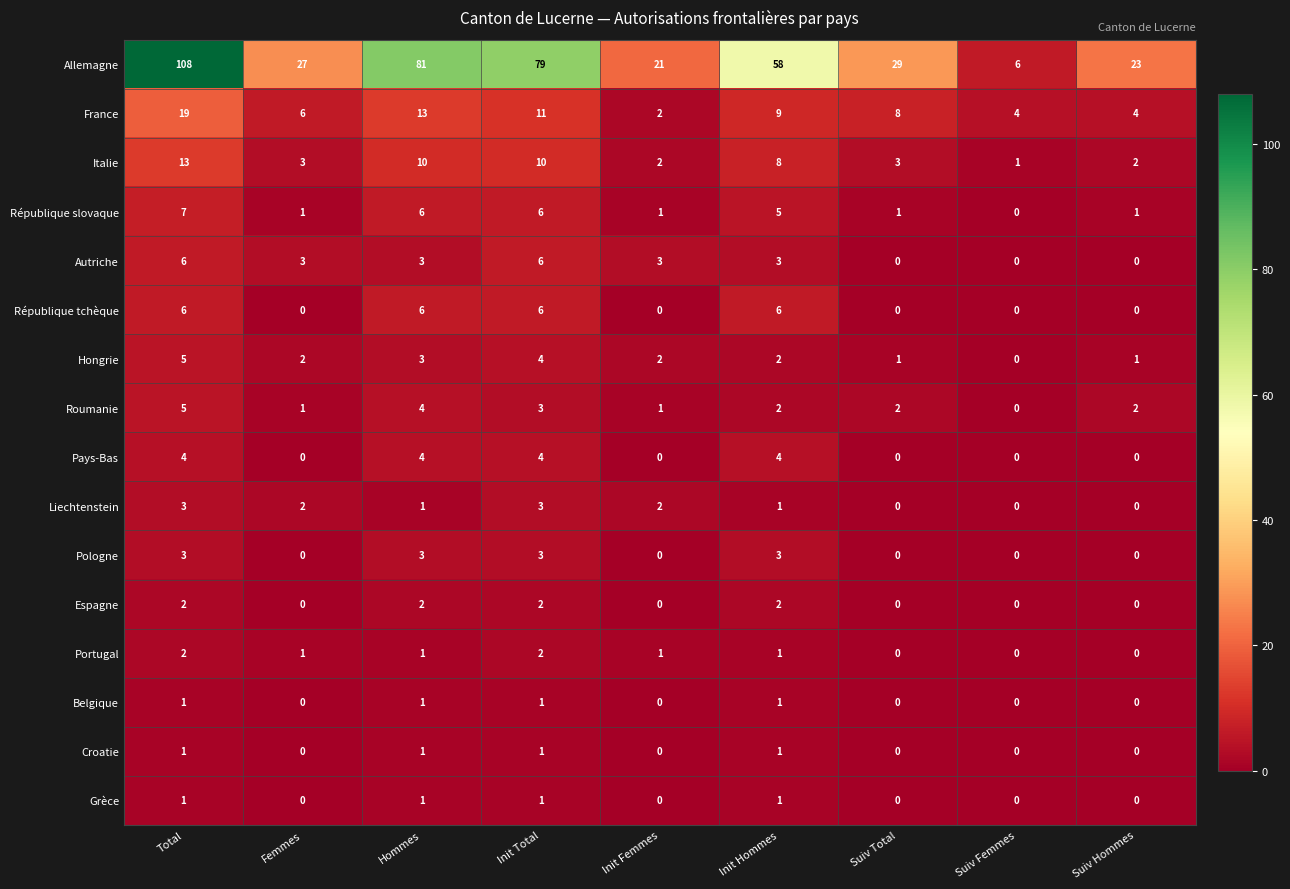

What is the difference between the highest and lowest values at Suiv Total?

29